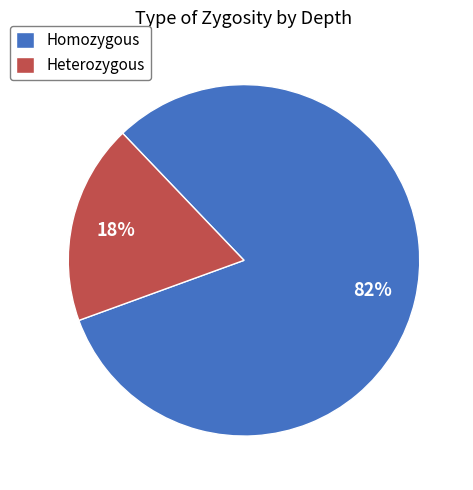

To the nearest percent, what portion does Heterozygous represent?

18%